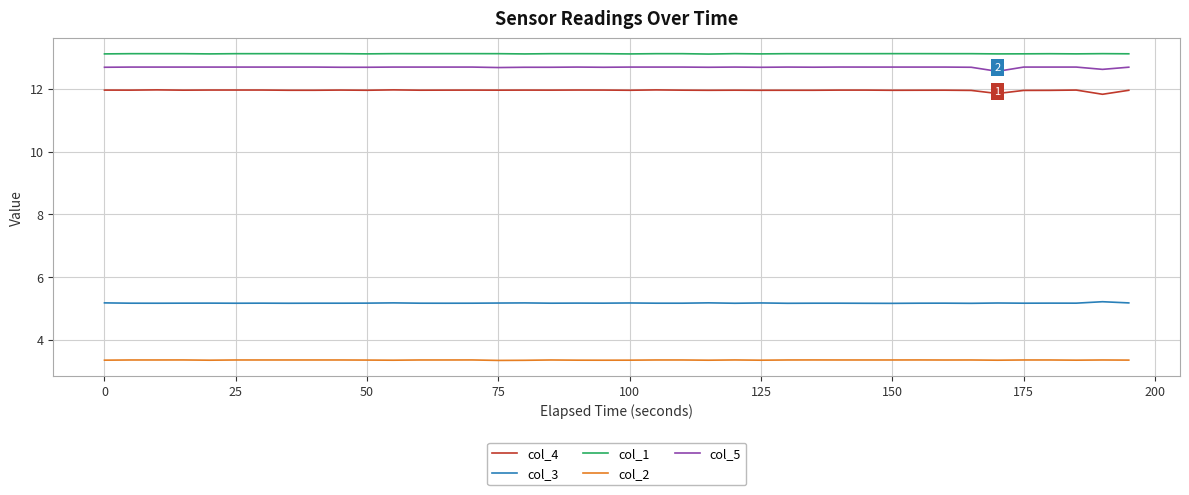

True or false: col_5 and col_4 cross at least once.

False